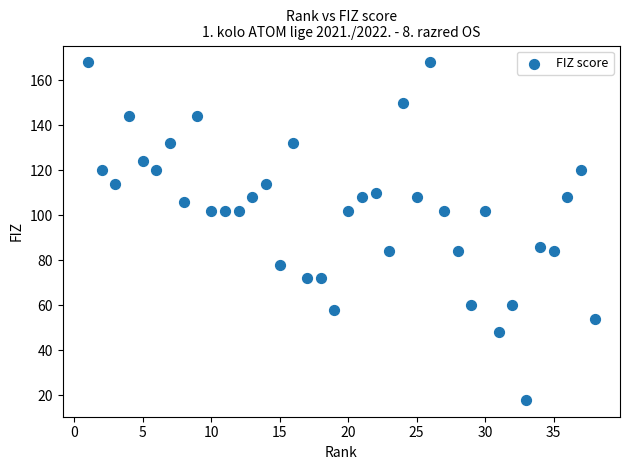

What Y value in the scatter plot is closest to 93?

86